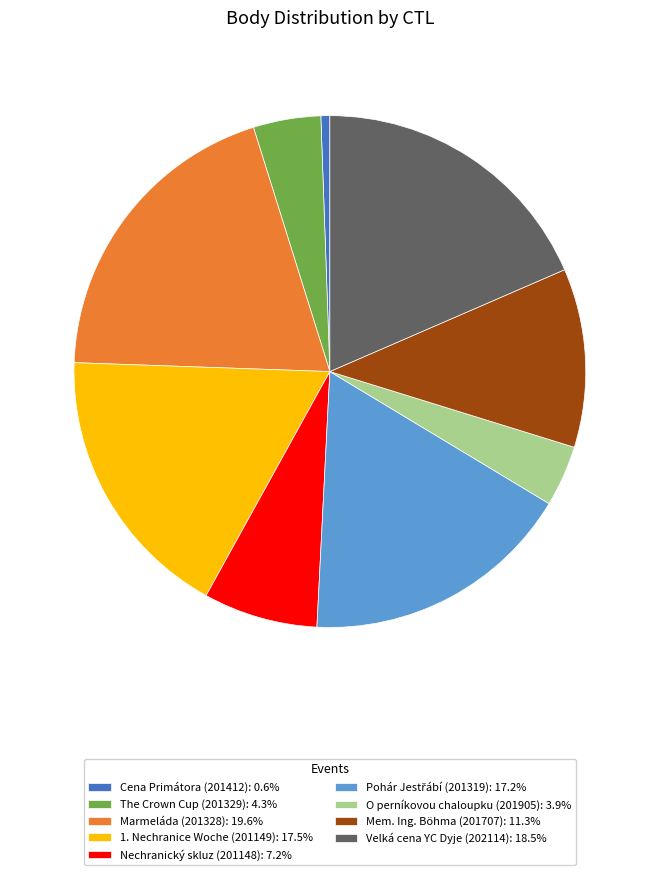

What is the ratio of the value at Mem. Ing. Böhma (201707): 11.3% to the value at Cena Primátora (201412): 0.6%?

20.0